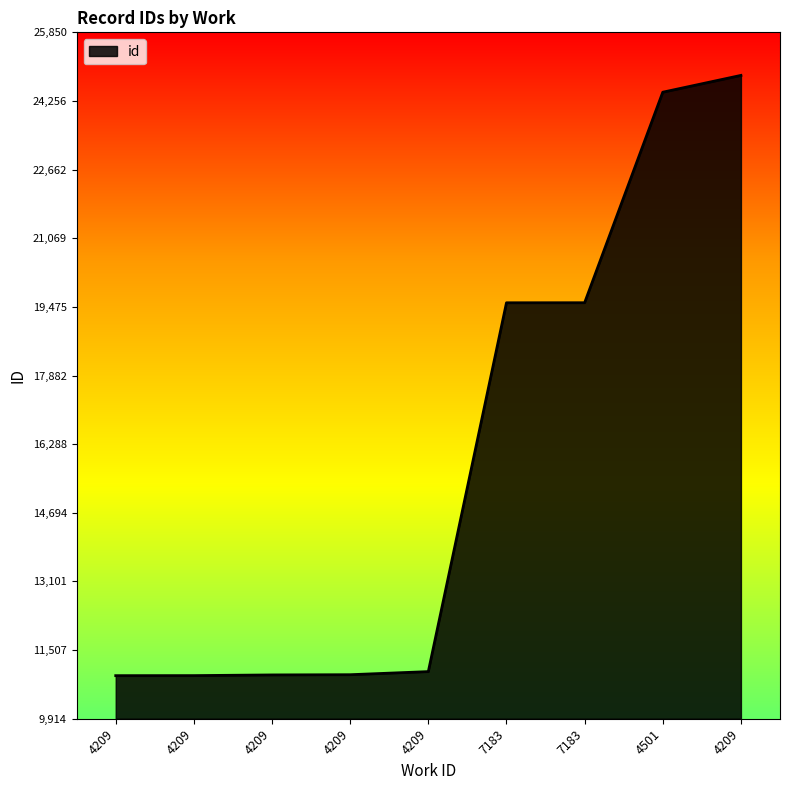

Which label corresponds to the smallest value in the chart?

4209